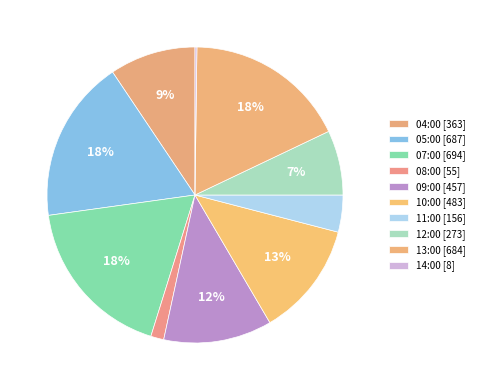

What percentage is the 08:00 slice, to the nearest percent?

1%